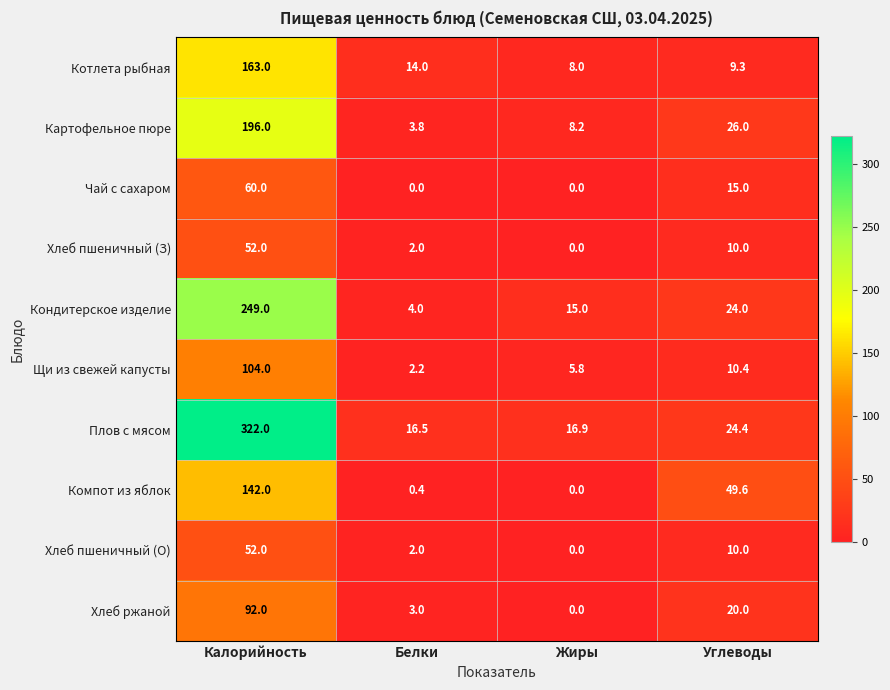

List the series in order of their peak value, highest first.

Плов с мясом, Кондитерское изделие, Картофельное пюре, Котлета рыбная, Компот из яблок, Щи из свежей капусты, Хлеб ржаной, Чай с сахаром, Хлеб пшеничный (З), Хлеб пшеничный (О)